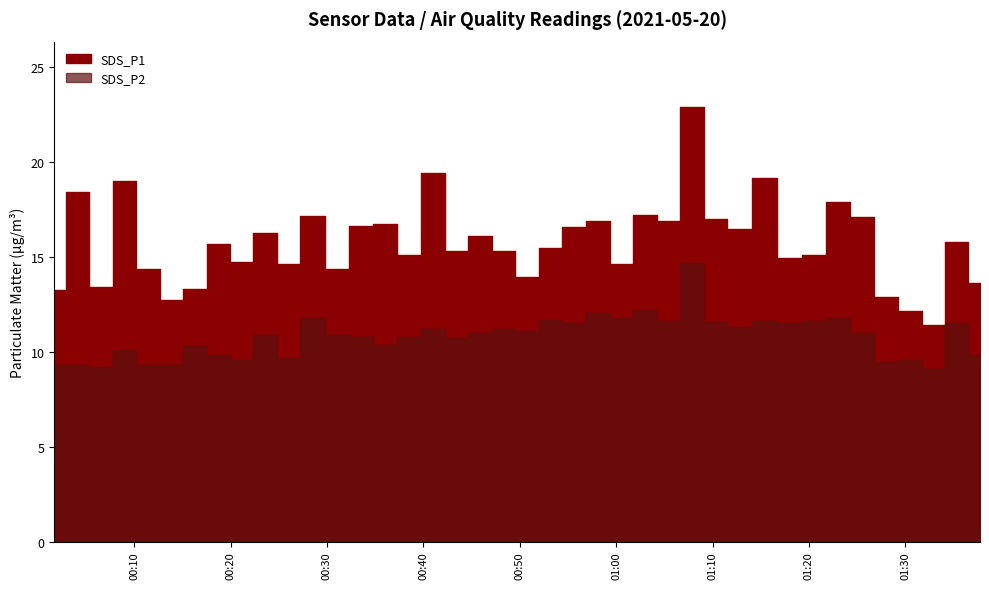

In SDS_P1, how many points are higher than both neighbors (excluding endpoints)?

14